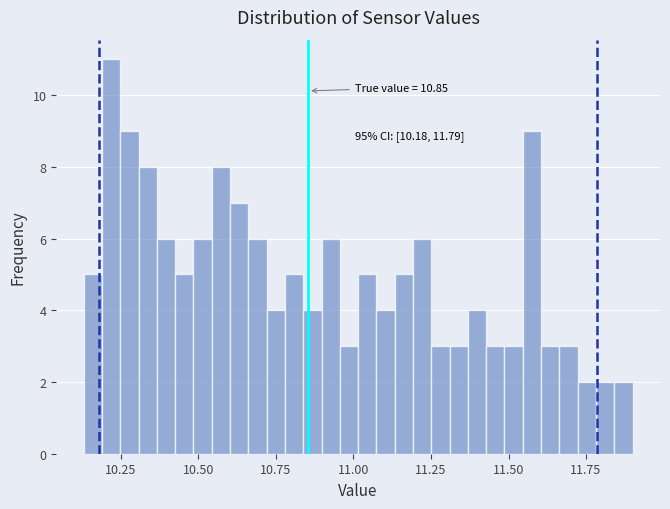

Around what value on the x-axis is the tallest bar? Give the approximate position of its centre, as read against the axis.

10.20